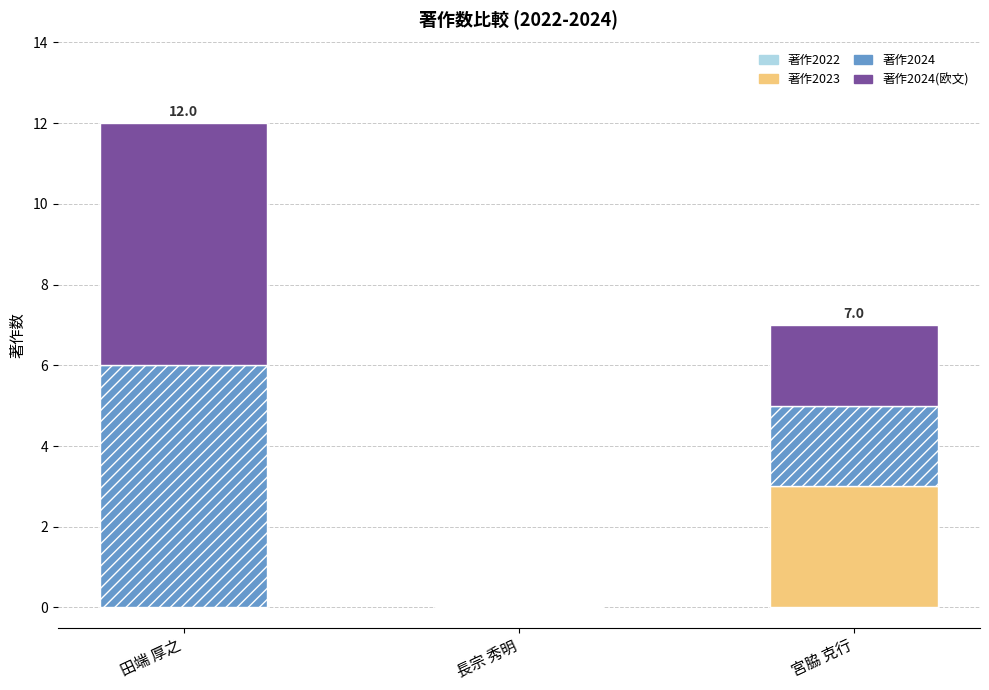

What is the total value across all series at 宮脇 克行?

7